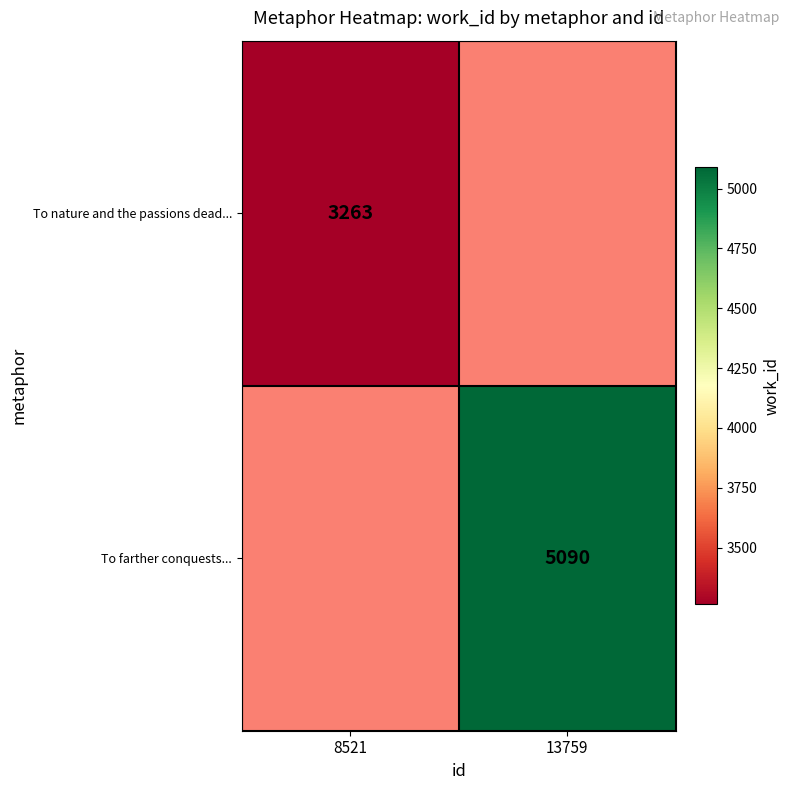

The value of To nature and the passions dead... at 8521 is 1381. True or false?

False